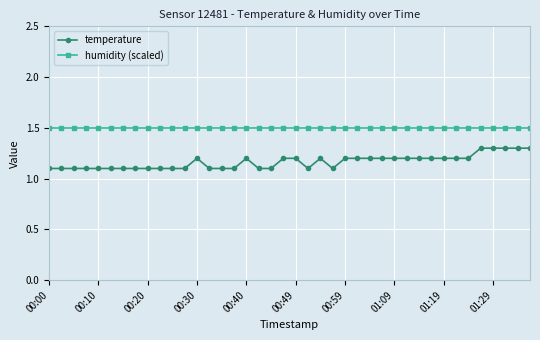

Which series has the largest range (max minus min)?

temperature